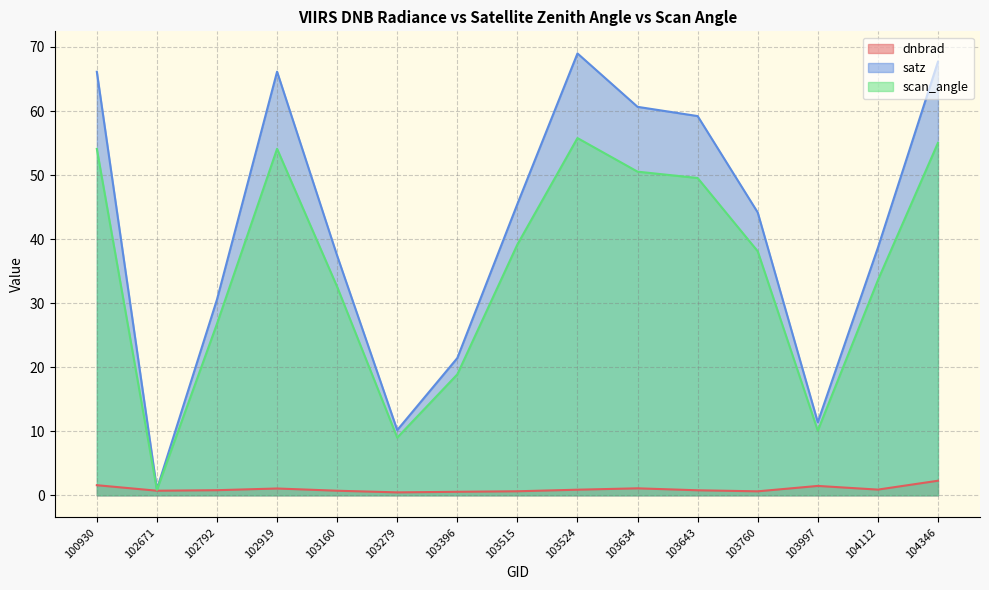

Reading left to right, list all the values displayed in this chart.

dnbrad: 100930=1.6	102671=0.7	102792=0.8	102919=1.1	103160=0.7	103279=0.5	103396=0.5	103515=0.6	103524=0.9	103634=1.1	103643=0.8	103760=0.6	103997=1.5	104112=0.9	104346=2.3
satz: 100930=66.1	102671=1.0	102792=30.6	102919=66.1	103160=37.4	103279=10.2	103396=21.4	103515=45.5	103524=69.0	103634=60.7	103643=59.2	103760=44.2	103997=11.4	104112=38.6	104346=67.7
scan_angle: 100930=54.1	102671=0.9	102792=26.8	102919=54.1	103160=32.5	103279=9.0	103396=18.9	103515=39.2	103524=55.8	103634=50.5	103643=49.5	103760=38.1	103997=10.1	104112=33.6	104346=55.0